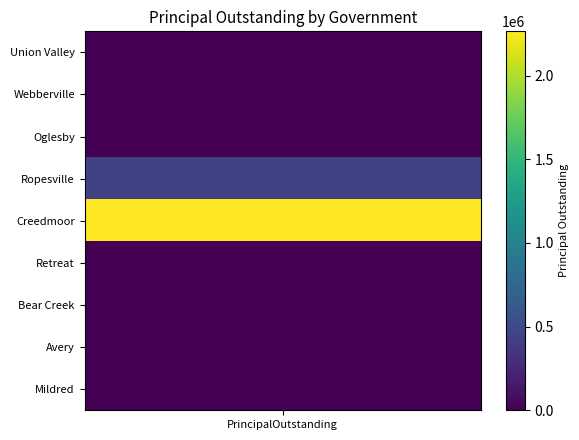

At which category is the sum across all series the highest?

Creedmoor